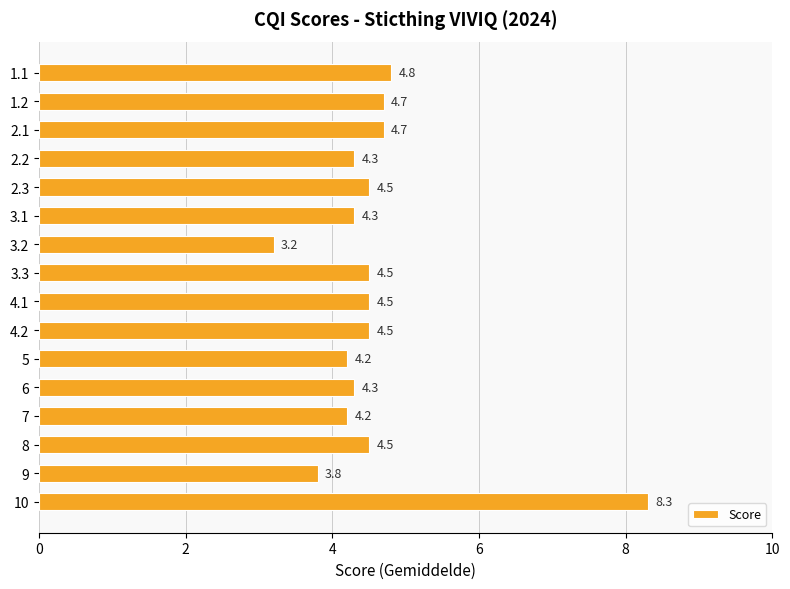

What is the sum of all values?

73.3